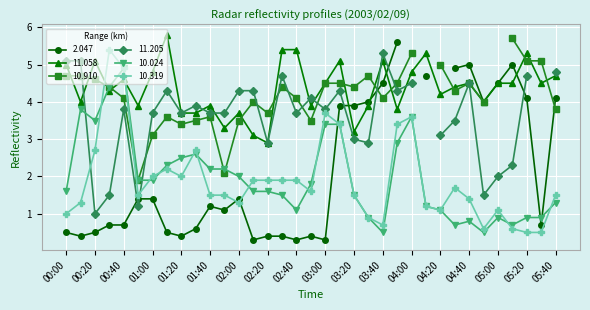

At which category does 11.058 reach its first local peak?

00:20